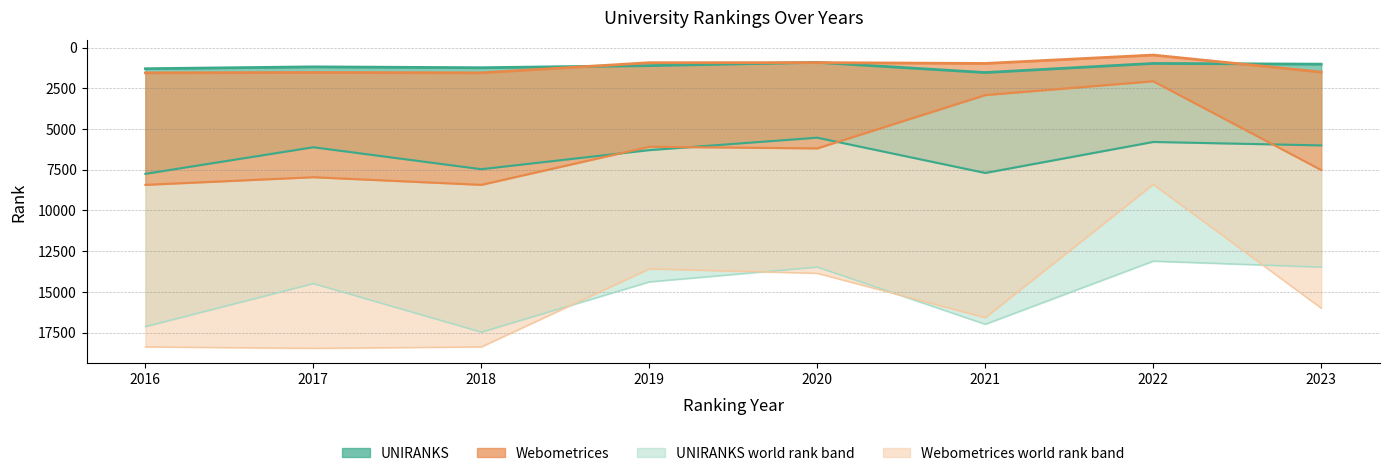

Between 2021 and 2017, which is larger?

2021